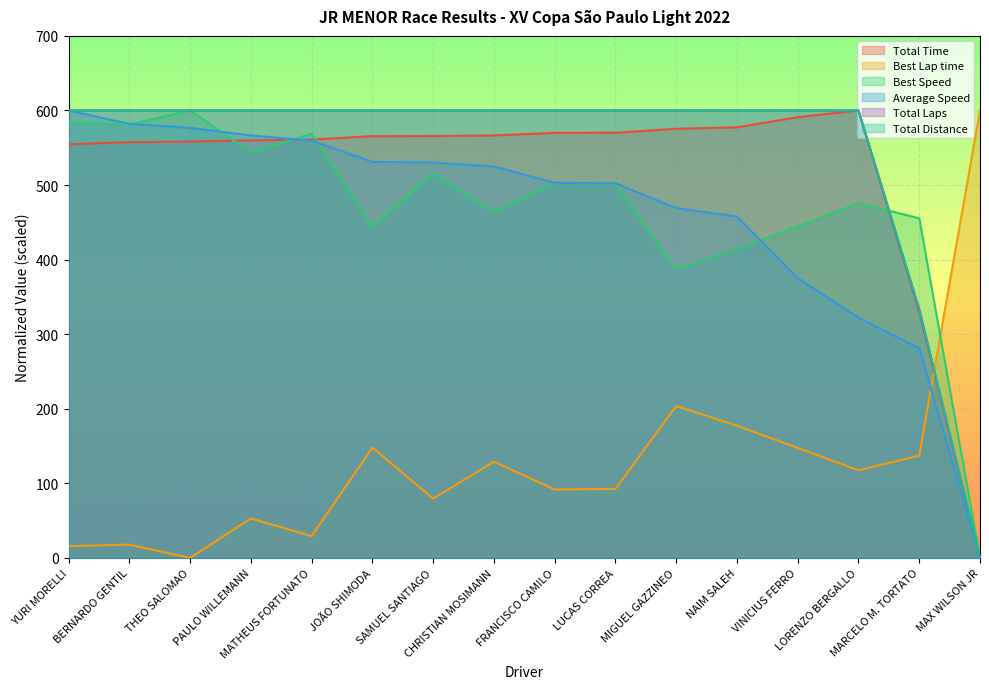

What is the sum of all Total Distance values?

8733.3